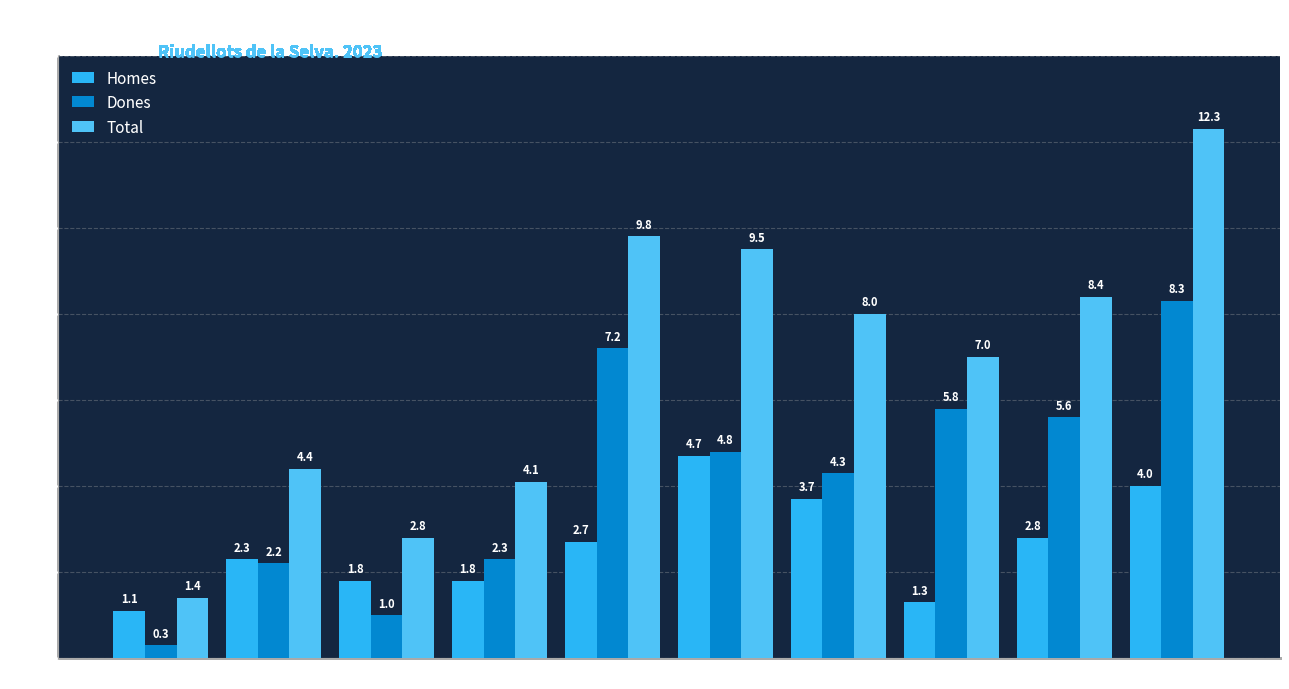

At which label does Homes reach its minimum?

16-19